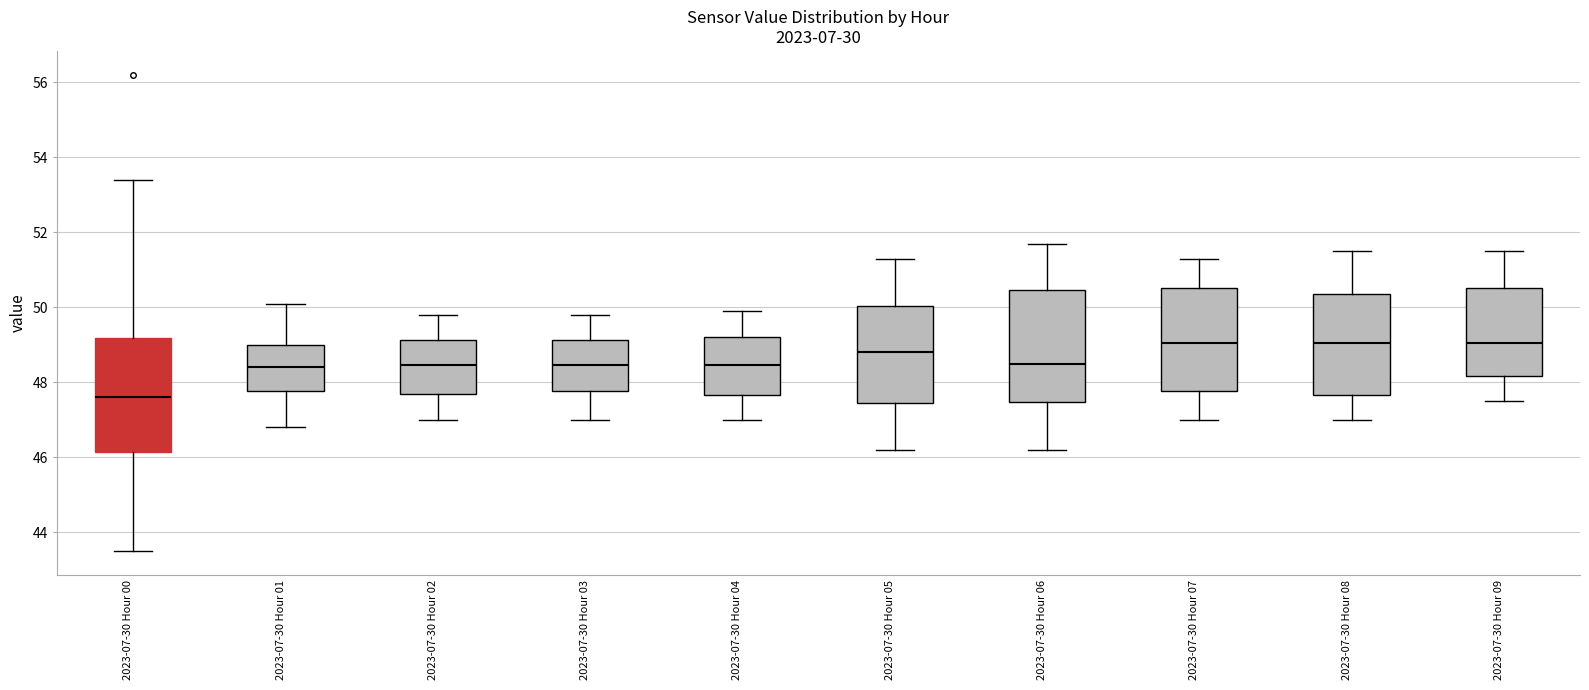

Reading left to right, read every box against the y-axis: the position of its median line, the range the box covers, and the ends of its whiskers. The values are not printed on the chart, so give them approximately, as read against the axis.

2023-07-30 Hour 00: median 47.6, box 46.2 to 49.2, whiskers 43.6 to 53.4
2023-07-30 Hour 01: median 48.4, box 47.8 to 49.0, whiskers 46.8 to 50.2
2023-07-30 Hour 02: median 48.4, box 47.8 to 49.2, whiskers 47.0 to 49.8
2023-07-30 Hour 03: median 48.4, box 47.8 to 49.2, whiskers 47.0 to 49.8
2023-07-30 Hour 04: median 48.4, box 47.6 to 49.2, whiskers 47.0 to 50.0
2023-07-30 Hour 05: median 48.8, box 47.4 to 50.0, whiskers 46.2 to 51.4
2023-07-30 Hour 06: median 48.6, box 47.4 to 50.4, whiskers 46.2 to 51.8
2023-07-30 Hour 07: median 49.0, box 47.8 to 50.6, whiskers 47.0 to 51.4
2023-07-30 Hour 08: median 49.0, box 47.6 to 50.4, whiskers 47.0 to 51.6
2023-07-30 Hour 09: median 49.0, box 48.2 to 50.6, whiskers 47.6 to 51.6